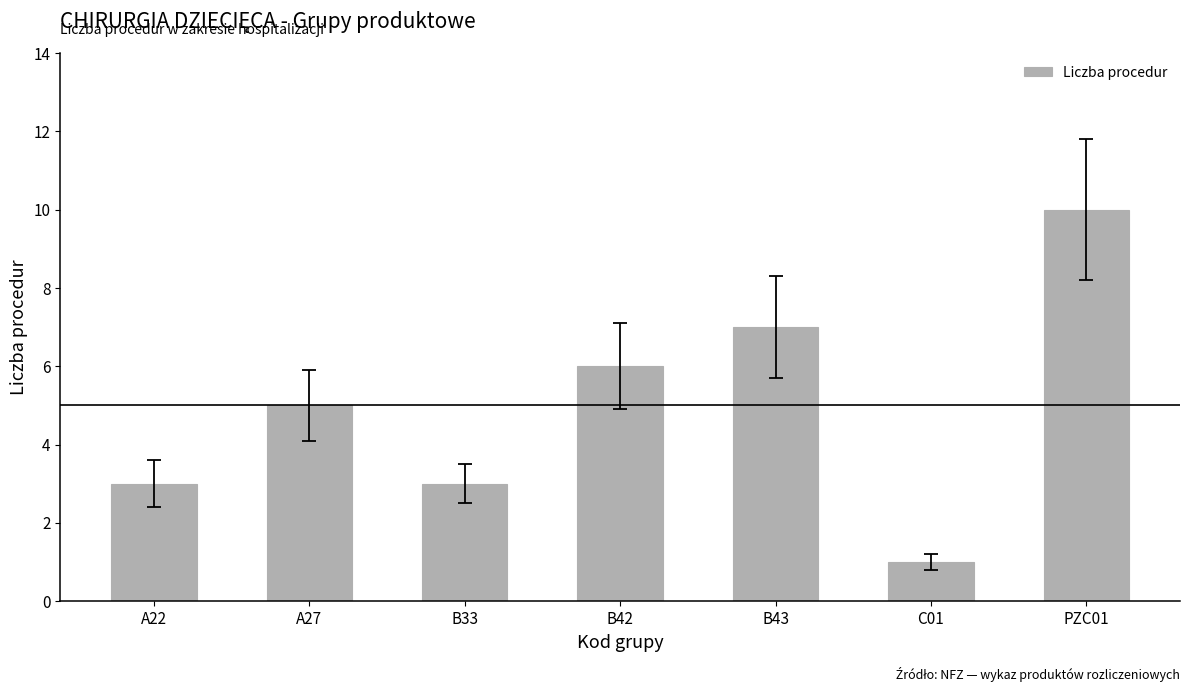

What is the approximate value at A22?

3